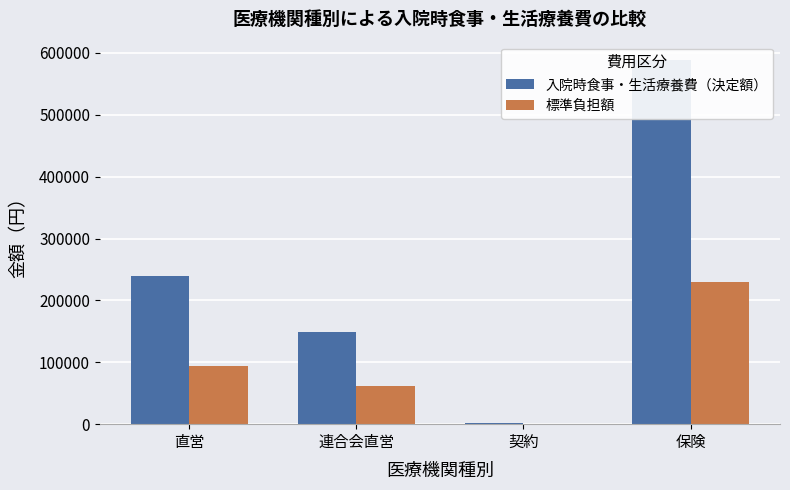

What is the total value across all series at 契約?

2852